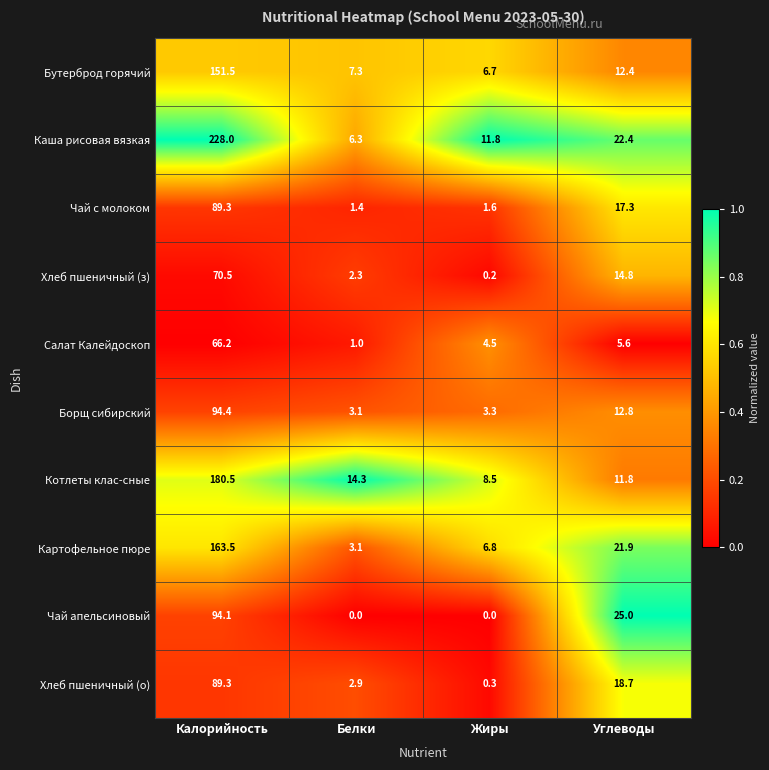

At how many categories does at least one series exceed 0?

4